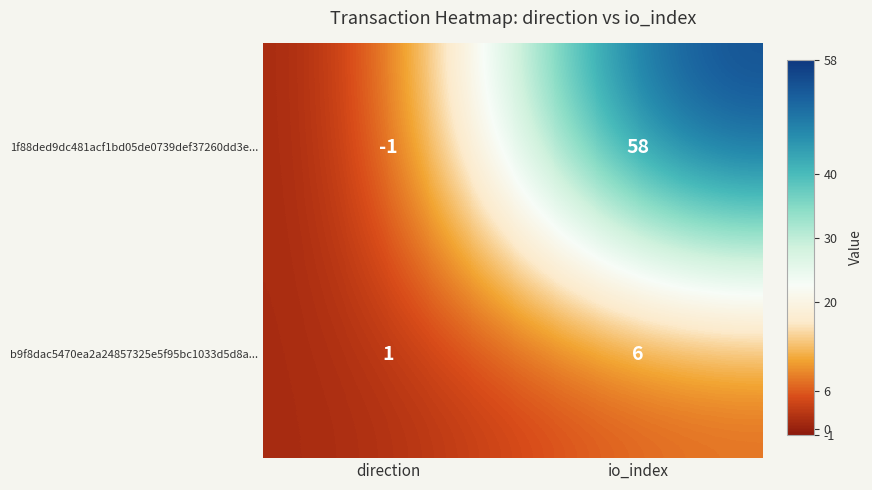

The 1f88ded9dc481acf1bd05de0739def37260dd3e... series shows 58 at io_index. True or false?

True